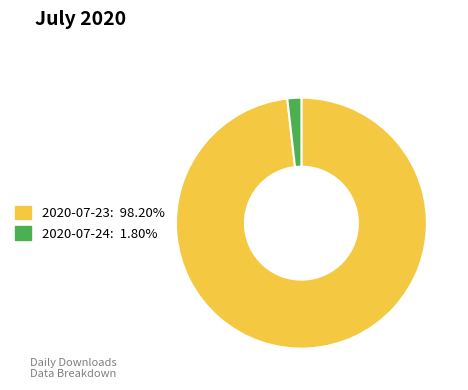

Rank the categories by value from lowest to highest.

2020-07-24, 2020-07-23